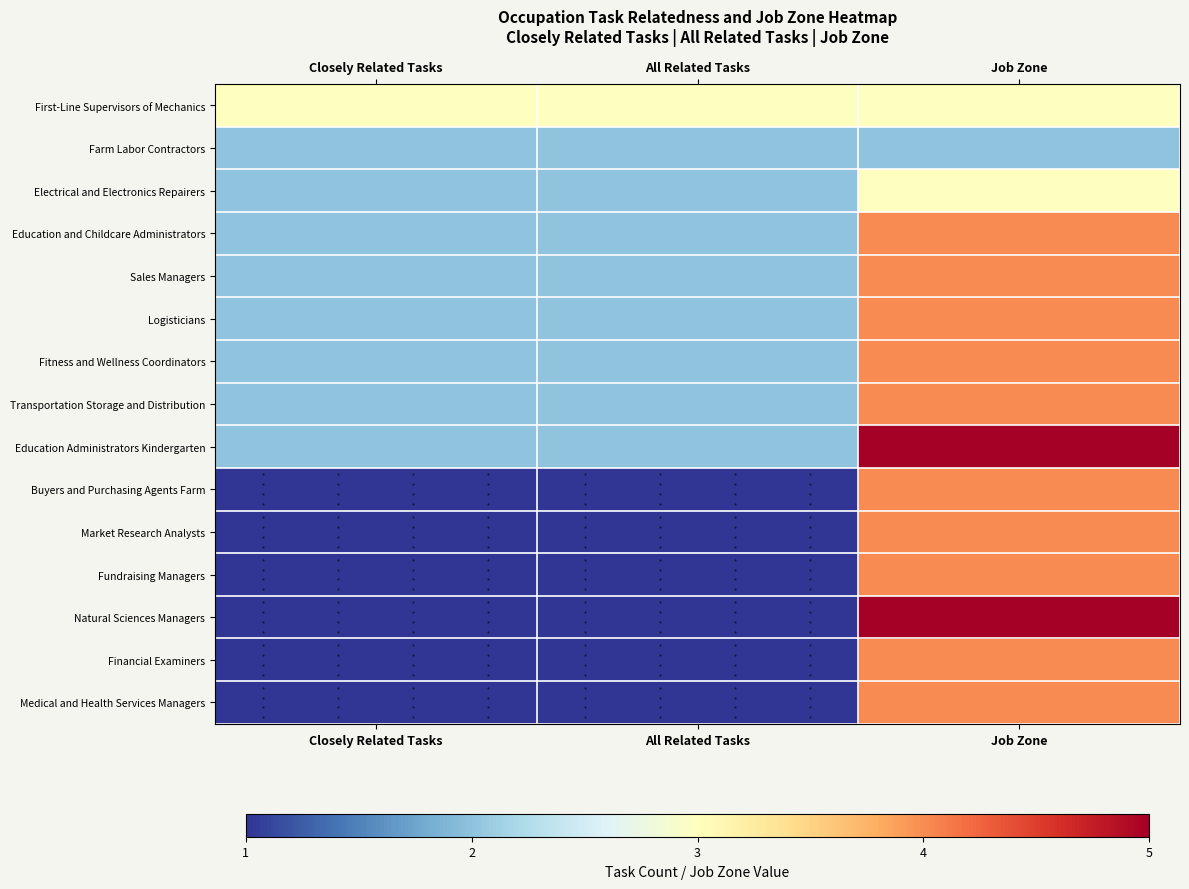

What is the difference between the highest and lowest values at Job Zone?

3